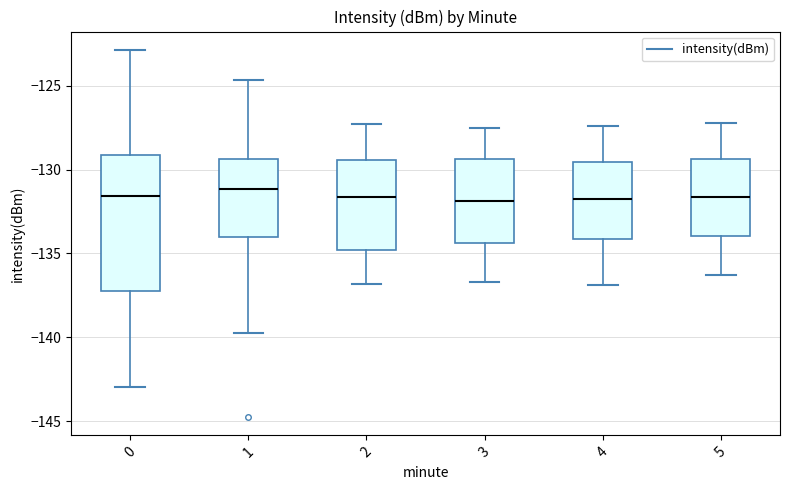

Reading left to right, transcribe this box plot: for each box, give where its median line is, the range the box spans, and where its two whiskers end, as read against the y-axis. The values are not printed on the chart, so give them approximately, as read against the axis.

0: median -131.5, box -137.0 to -129.0, whiskers -143.0 to -123.0
1: median -131.0, box -134.0 to -129.5, whiskers -140.0 to -124.5
2: median -131.5, box -135.0 to -129.5, whiskers -137.0 to -127.5
3: median -132.0, box -134.5 to -129.5, whiskers -136.5 to -127.5
4: median -131.5, box -134.0 to -129.5, whiskers -137.0 to -127.5
5: median -131.5, box -134.0 to -129.5, whiskers -136.5 to -127.0